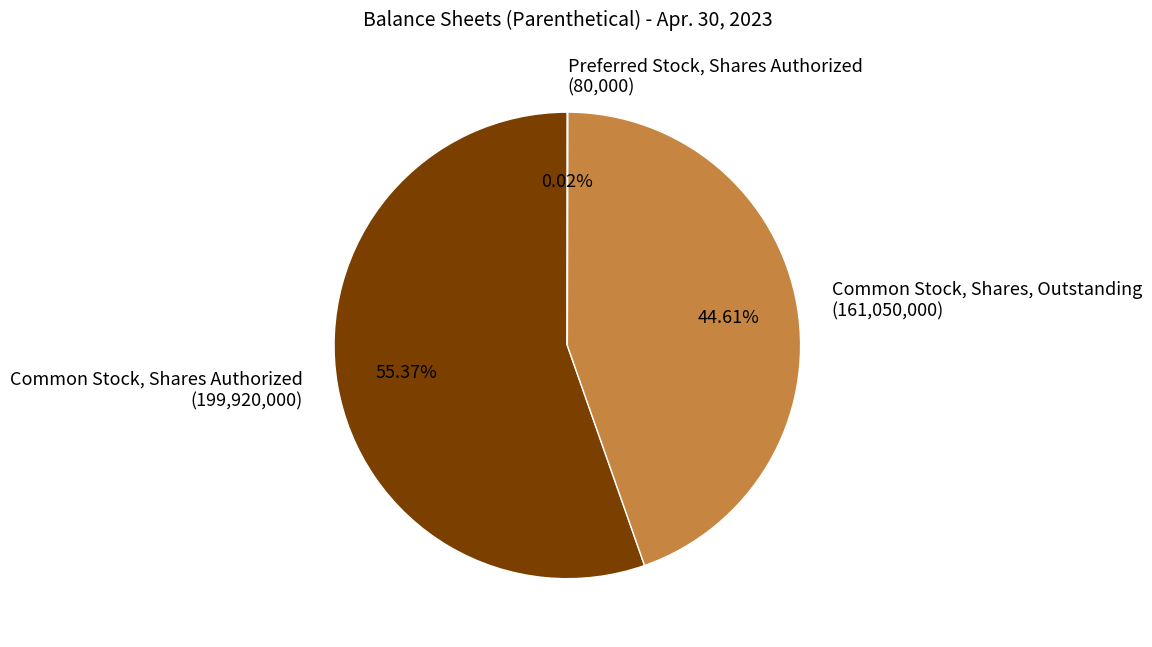

Is the sum of Common Stock, Shares Authorized (199,920,000) and Common Stock, Shares, Outstanding (161,050,000) greater than half?

Yes